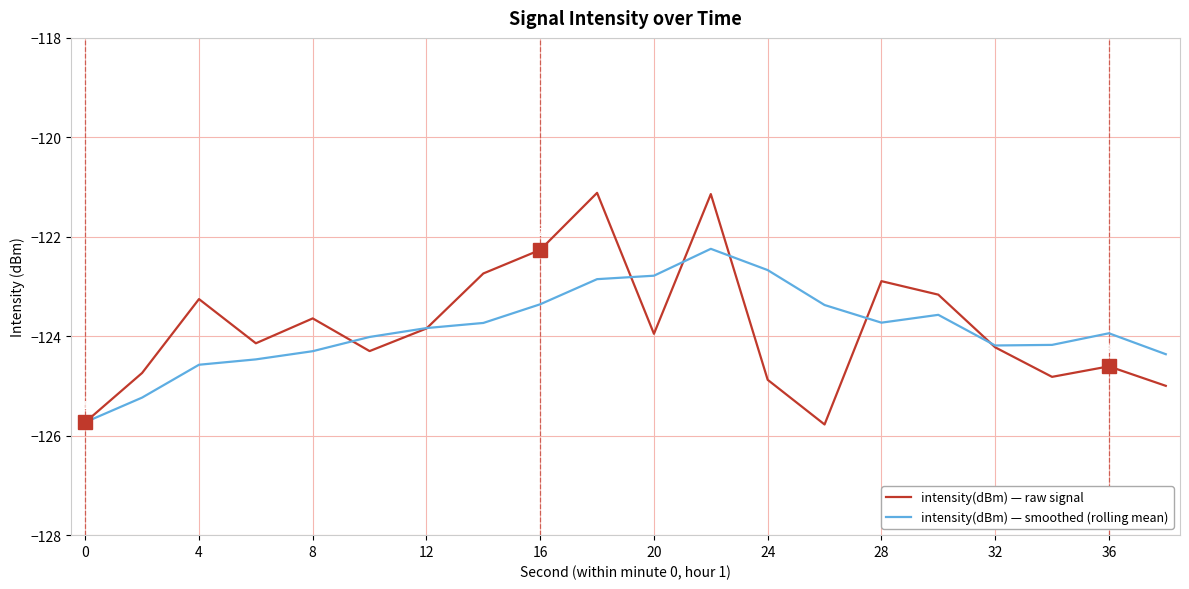

Rank the series by their maximum value, from lowest to highest.

intensity(dBm) — smoothed (rolling mean), intensity(dBm) — raw signal